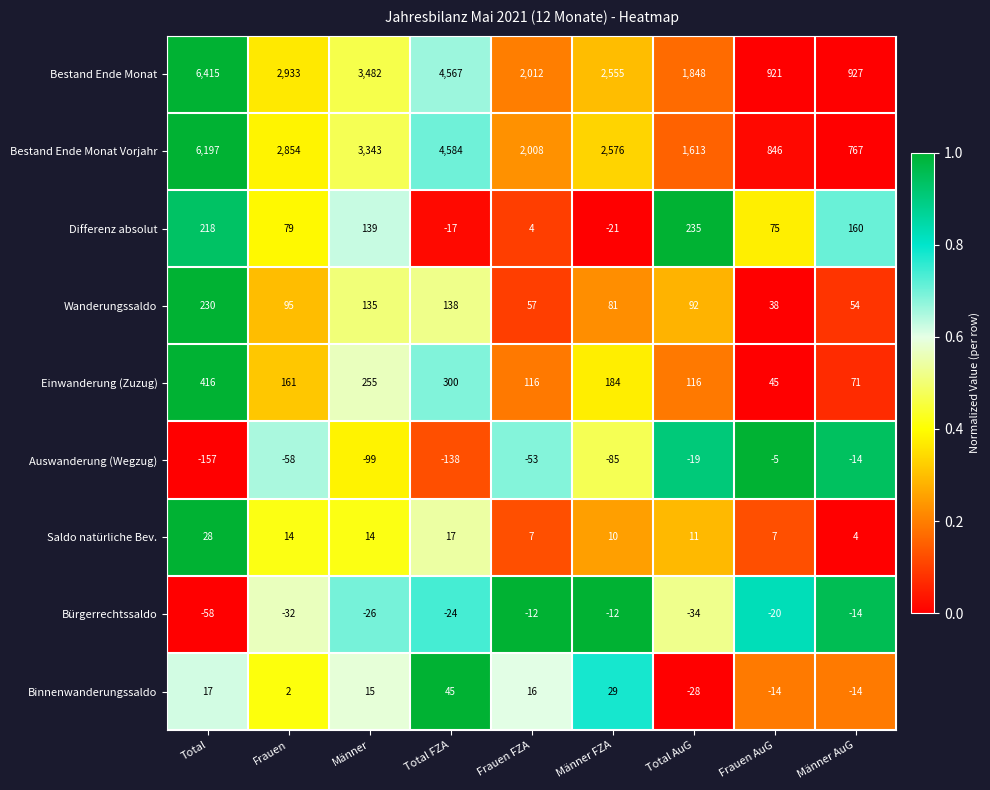

Which series has the largest range (max minus min)?

Bestand Ende Monat